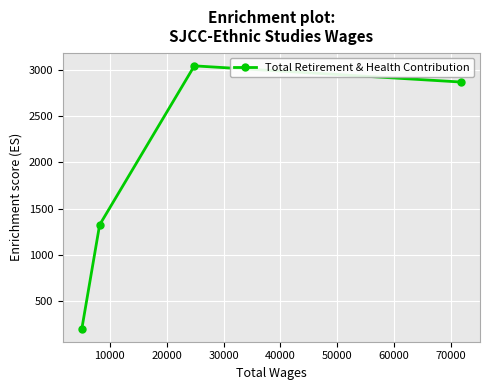

What is the greatest value displayed?

3041